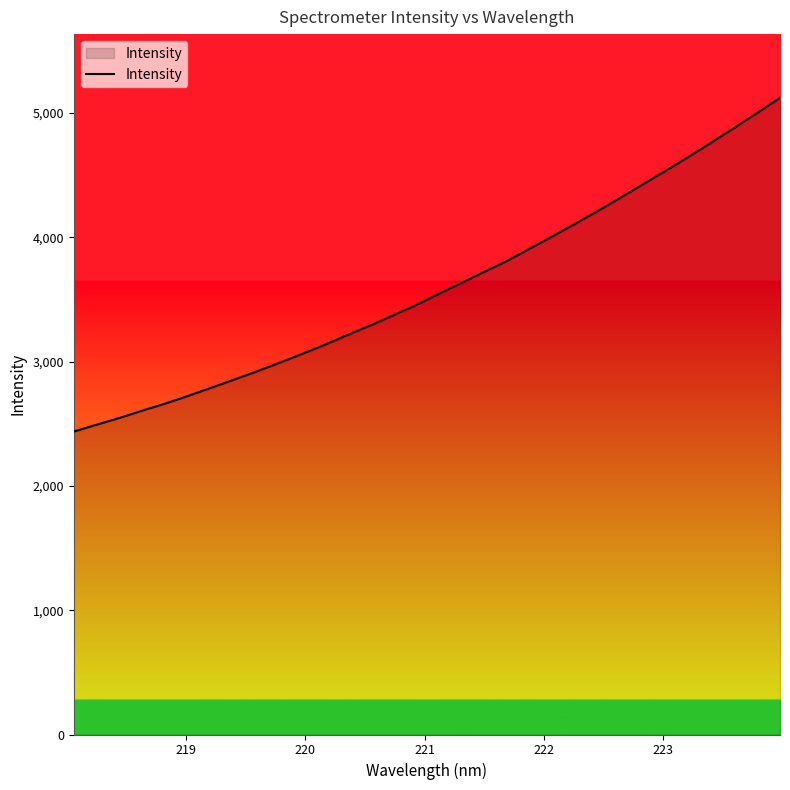

What is the difference between the maximum and minimum values?

2685.7